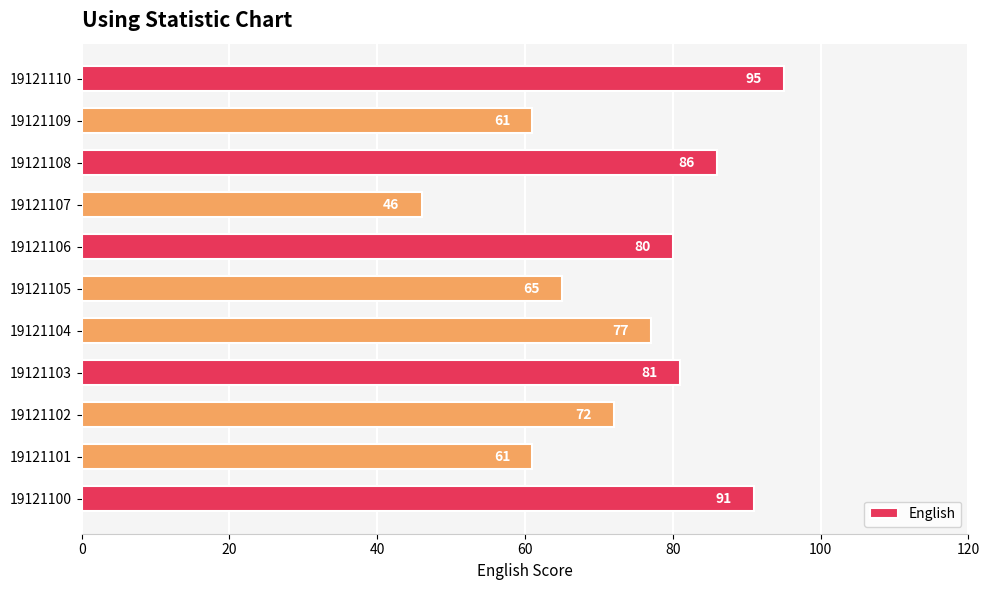

What is the maximum value shown in the chart?

95